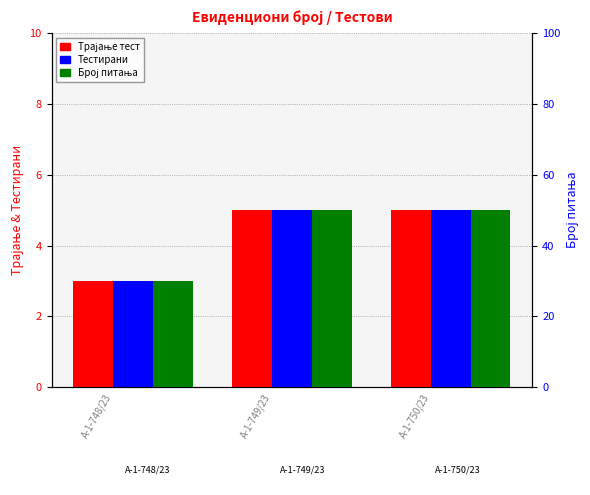

What value does the Број питања series have at А-1-749/23, to the nearest 5?

50